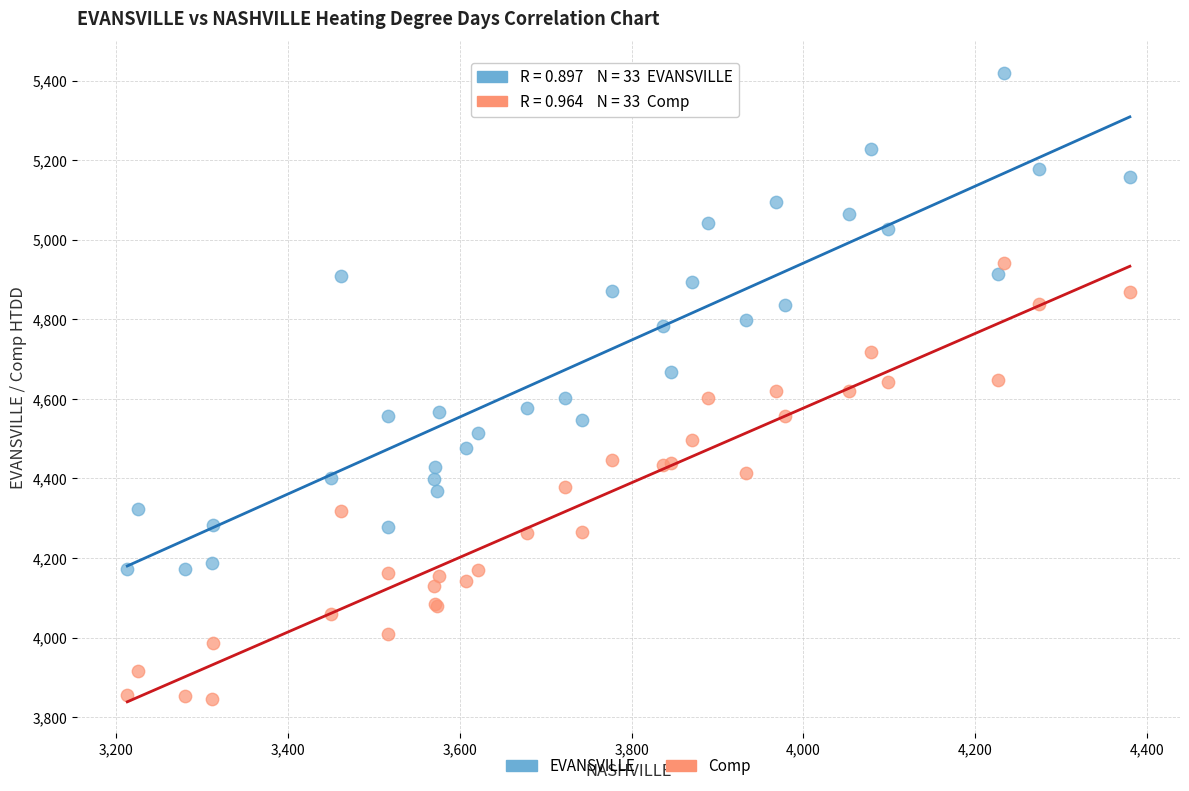

Which series contains the lowest Y value?

Comp